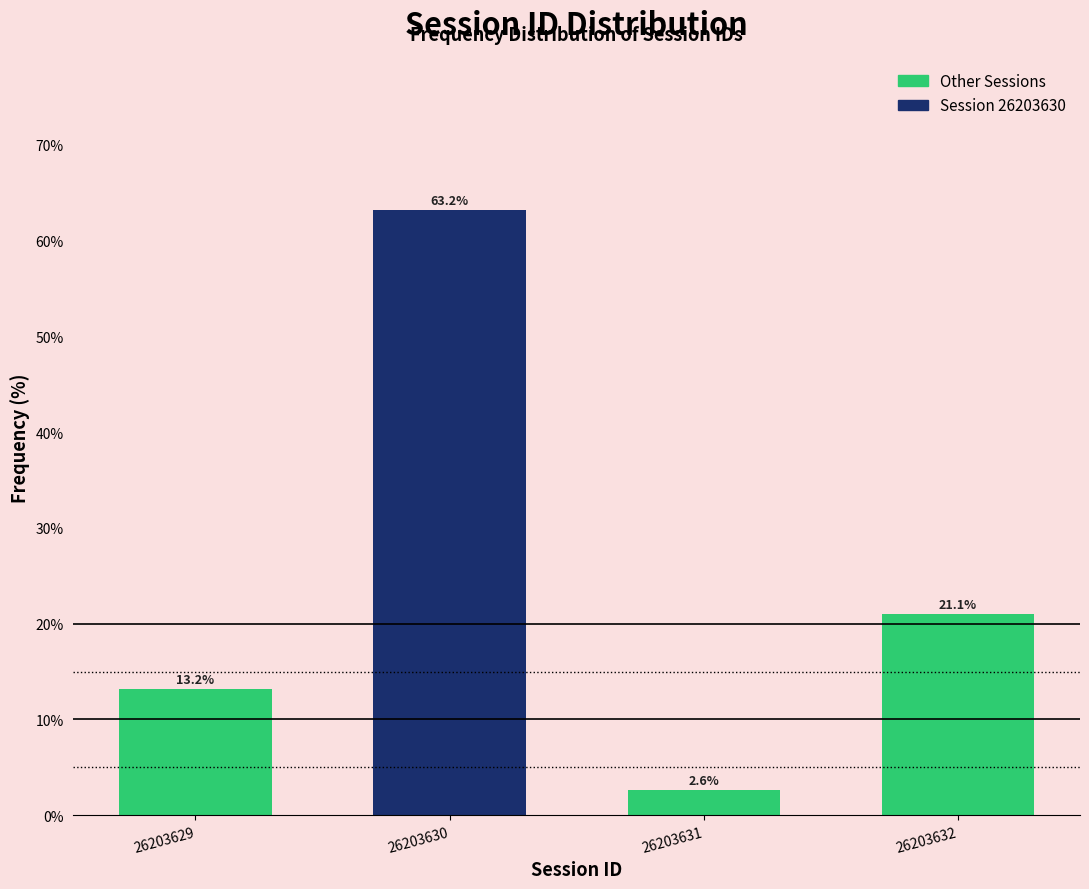

Reading right to left, what are all the values shown in this chart?

21.1	2.6	63.2	13.2